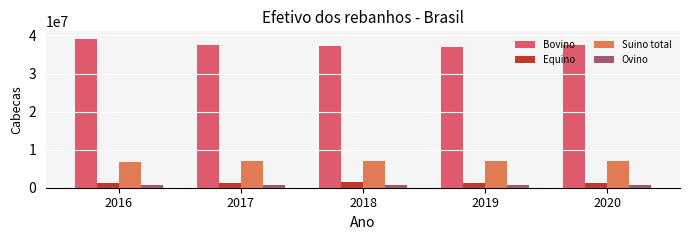

Is the value of Suino total at 2017 greater than the value of Ovino at 2018?

Yes